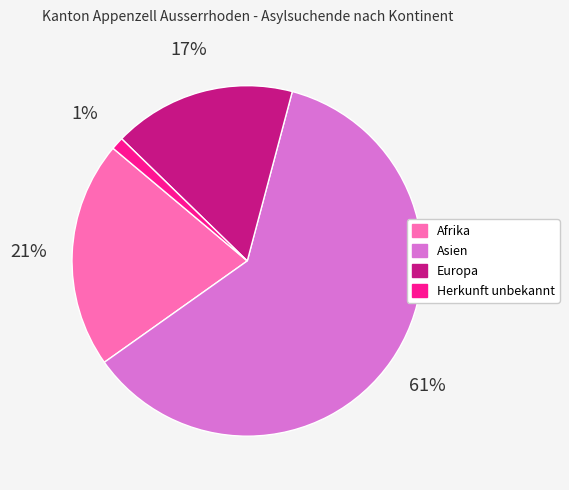

What is the largest slice in the pie chart?

Asien